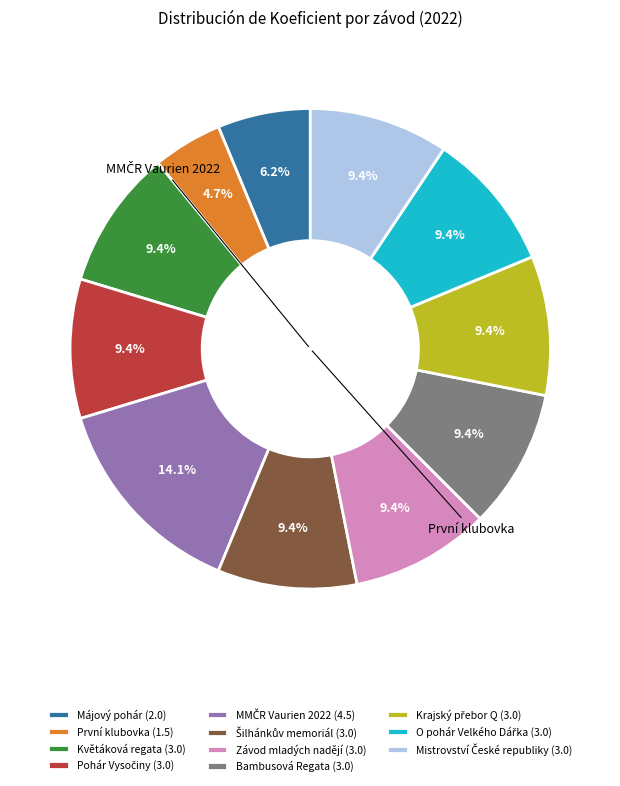

Is it true that Květáková regata is 2% of the pie?

False